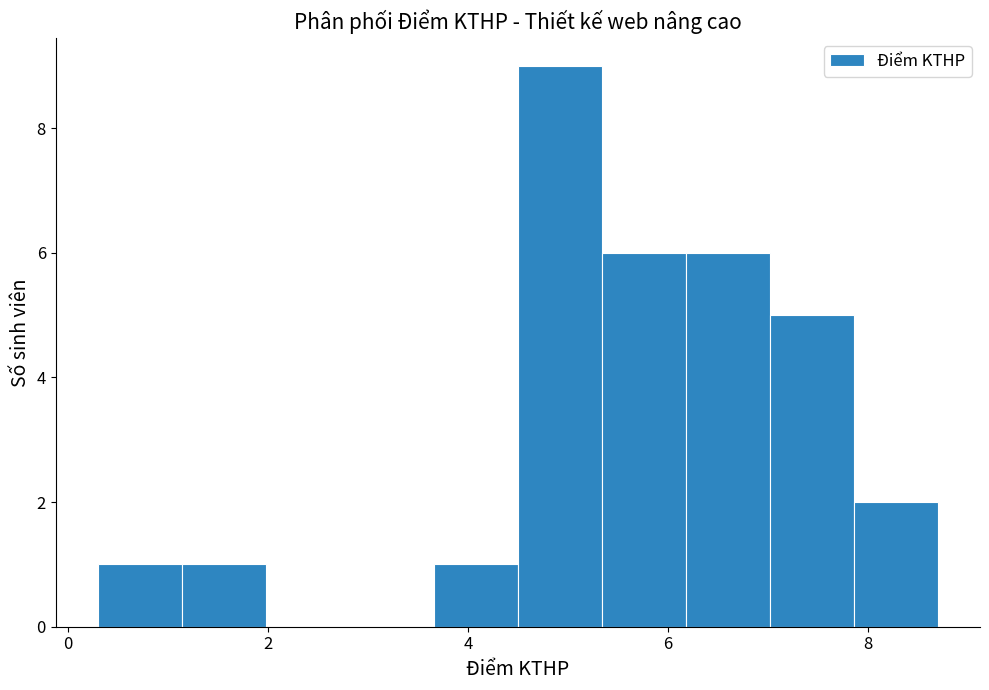

Reading left to right, list every bar in this chart as the range it spans on the x-axis followed by its height. Neither the bar edges nor the heights are printed on the chart, so give them approximately, as read against the axes.

0.30 to 1.14: 1
1.14 to 1.98: 1
1.98 to 2.82: 0
2.82 to 3.66: 0
3.66 to 4.50: 1
4.50 to 5.34: 9
5.34 to 6.18: 6
6.18 to 7.02: 6
7.02 to 7.86: 5
7.86 to 8.70: 2